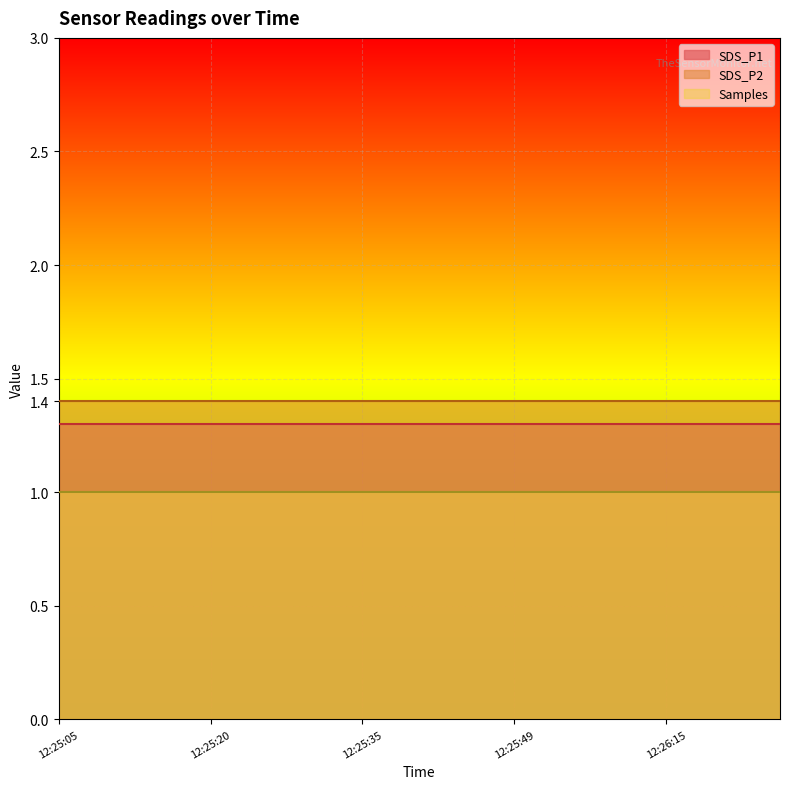

What is the total value across all series at 12:25:49?

3.7